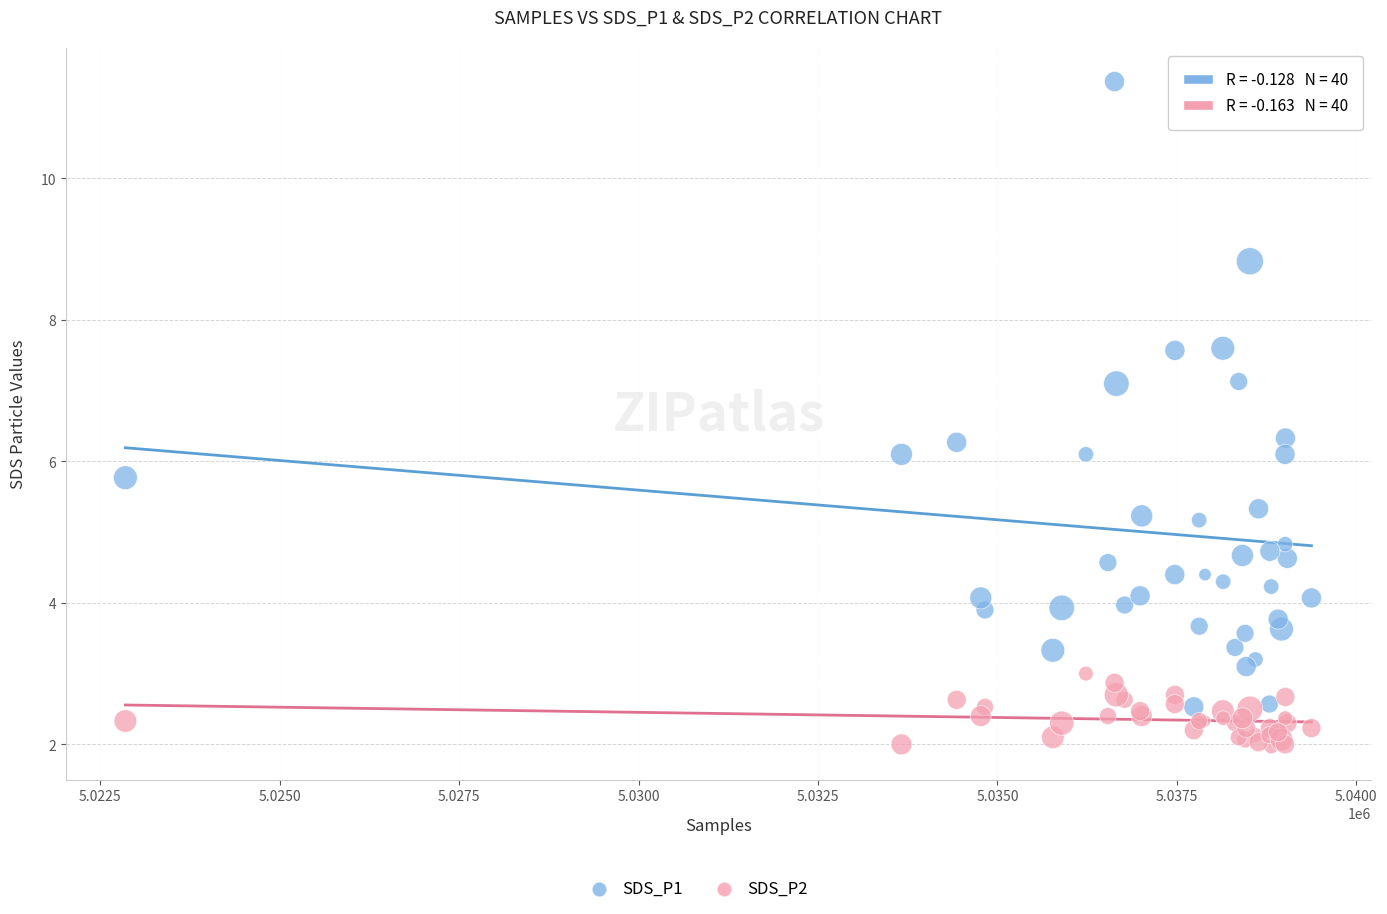

Which series contains the lowest Y value?

SDS_P2